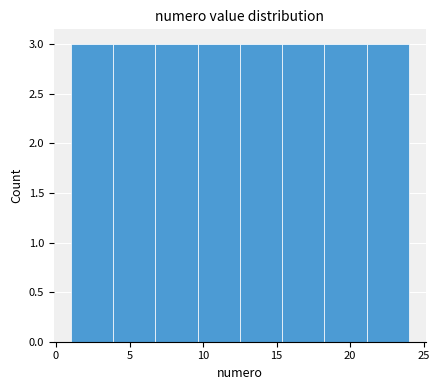

Reading left to right, transcribe this chart: for each bar, give the range it covers on the x-axis and its height. Neither the bar edges nor the heights are printed on the chart, so give them approximately, as read against the axes.

1.0 to 4.0: 3
4.0 to 7.0: 3
7.0 to 9.5: 3
9.5 to 12.5: 3
12.5 to 15.5: 3
15.5 to 18.5: 3
18.5 to 21.0: 3
21.0 to 24.0: 3